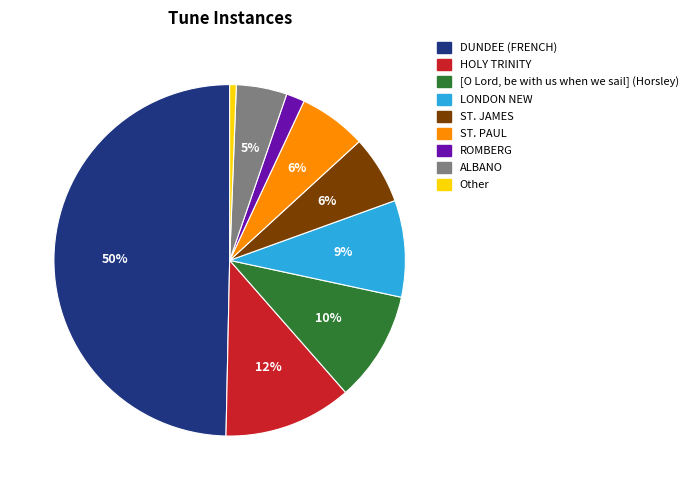

The Other slice represents 15% of the pie. True or false?

False